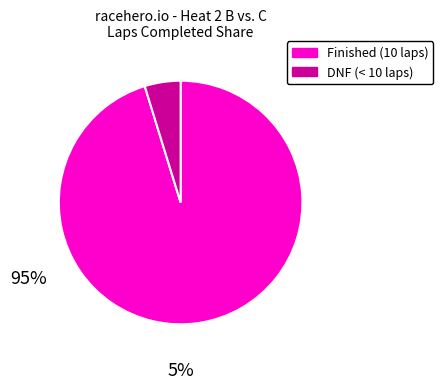

Does any single category account for the majority?

Yes